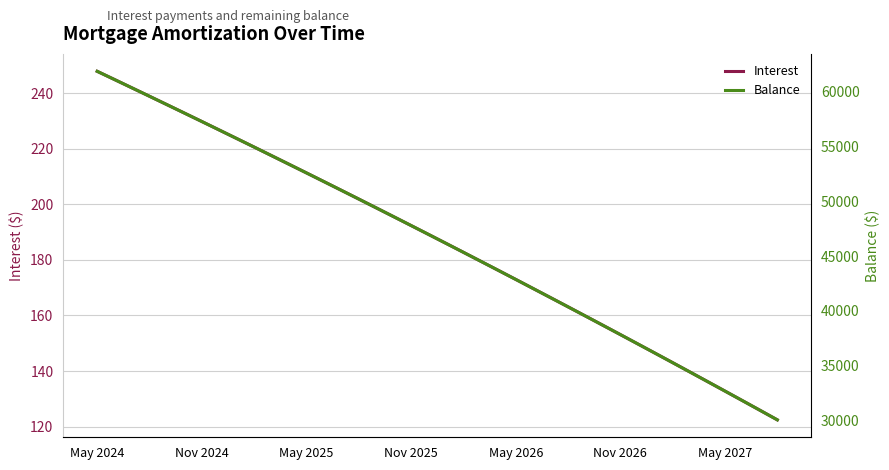

Reading right to left, transcribe all the data shown in this chart.

Interest: 122.4	125.9	129.3	132.8	136.2	139.6	143.0	146.4	149.8	153.1	156.5	159.8	163.1	166.4	169.7	173.0	176.3	179.5	182.8	186.0	189.2	192.4	195.6	198.8	201.9	205.1	208.2	211.4	214.5	217.6	220.7	223.7	226.8	229.9	232.9	235.9	239.0	242.0	245.0	247.9
Balance: 30046.0	30925.0	31801.0	32673.0	33542.0	34407.0	35269.0	36128.0	36983.0	37835.0	38683.0	39528.0	40370.0	41208.0	42043.0	42875.0	43704.0	44529.0	45351.0	46170.0	46986.0	47798.0	48607.0	49413.0	50216.0	51016.0	51812.0	52605.0	53395.0	54182.0	54966.0	55747.0	56525.0	57300.0	58072.0	58841.0	59607.0	60370.0	61130.0	61887.0